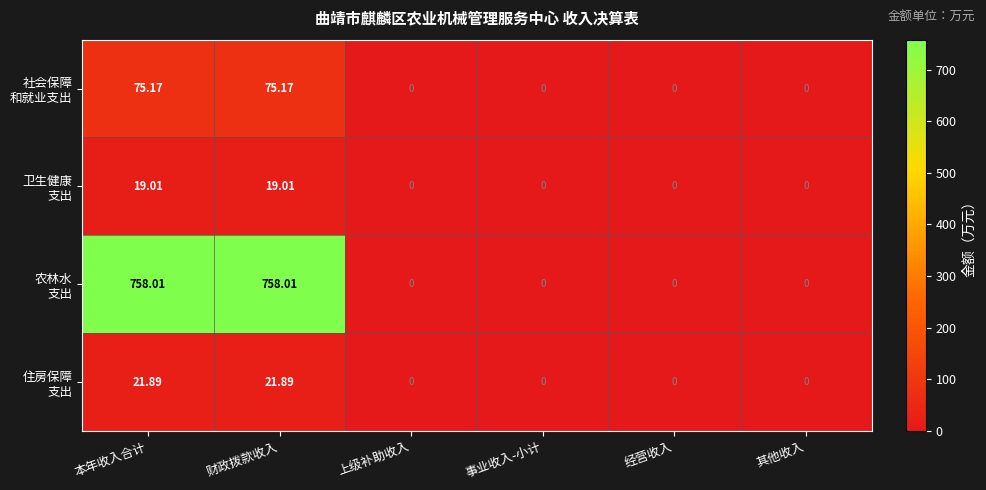

At which category does the chart reach its peak across all series?

本年收入合计